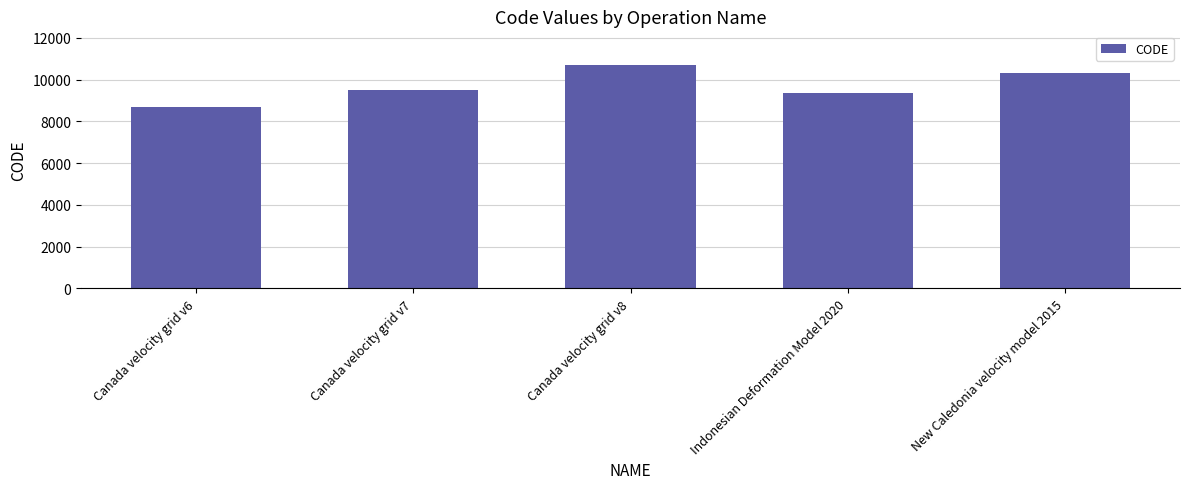

Reading right to left, extract all data points from this chart.

New Caledonia velocity model 2015=10323	Indonesian Deformation Model 2020=9375	Canada velocity grid v8=10707	Canada velocity grid v7=9483	Canada velocity grid v6=8676